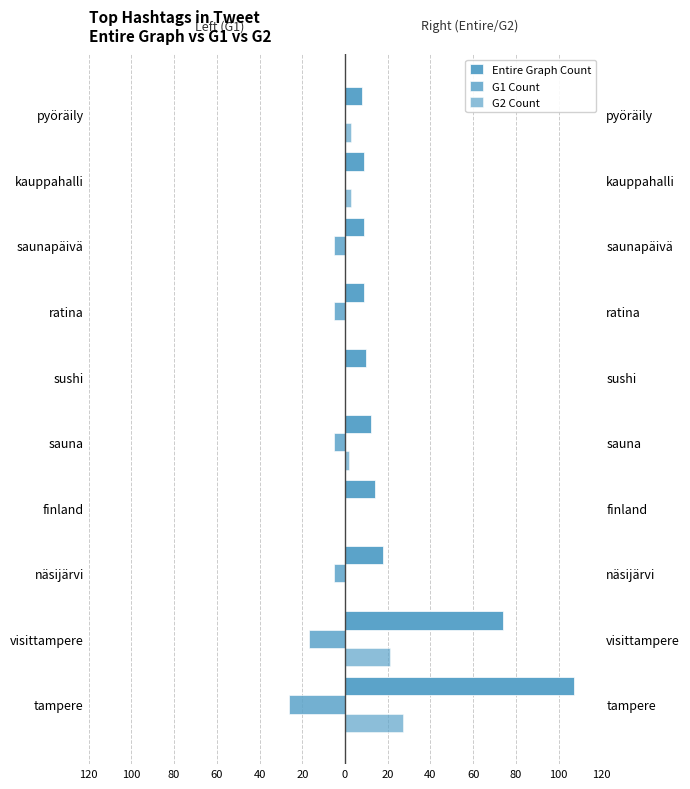

How many series are shown in this chart?

3